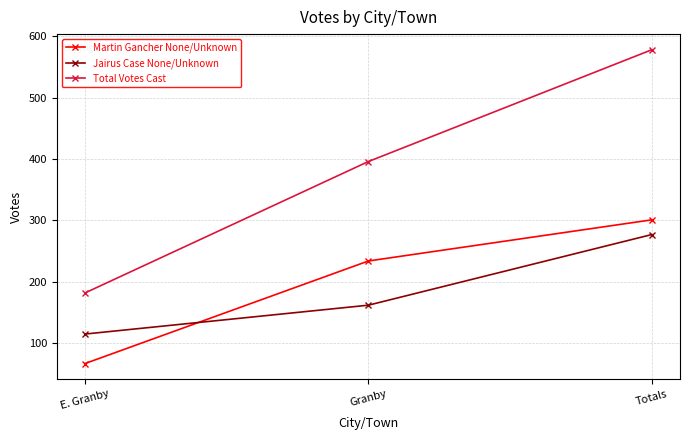

What is the label of the 3rd point from the left?

Totals